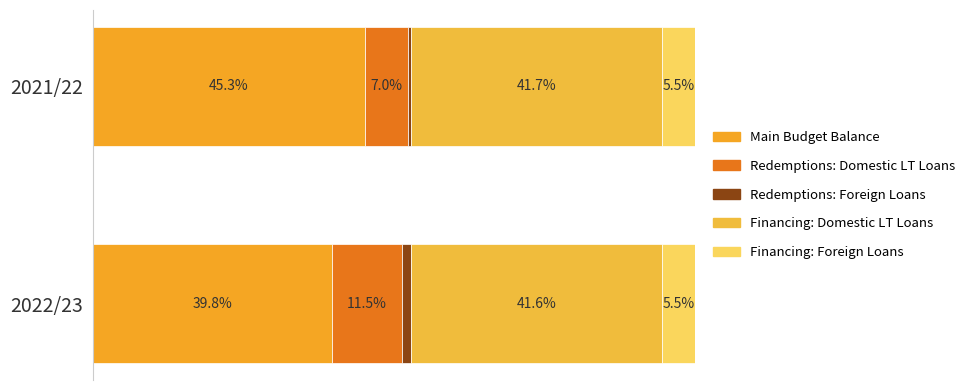

The Foreign loans (redemptions) series shows -6.1 at 2021/22. True or false?

False